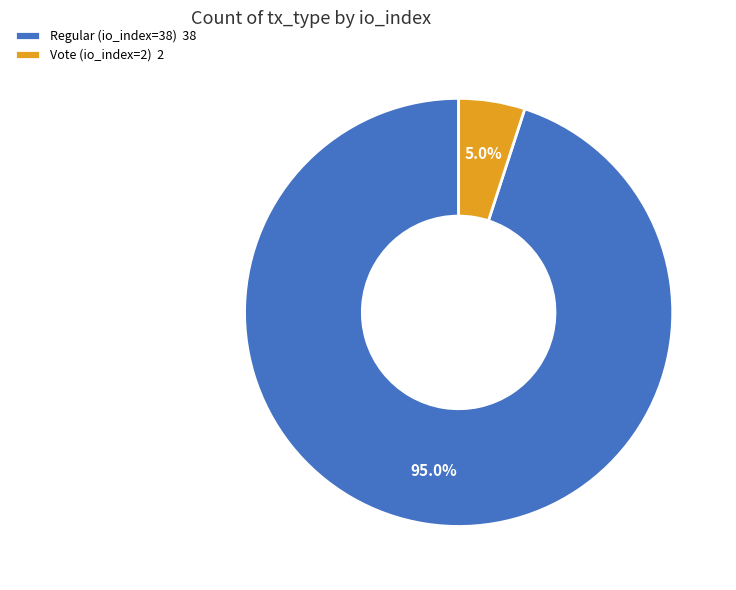

Count the number of slices in the pie.

2